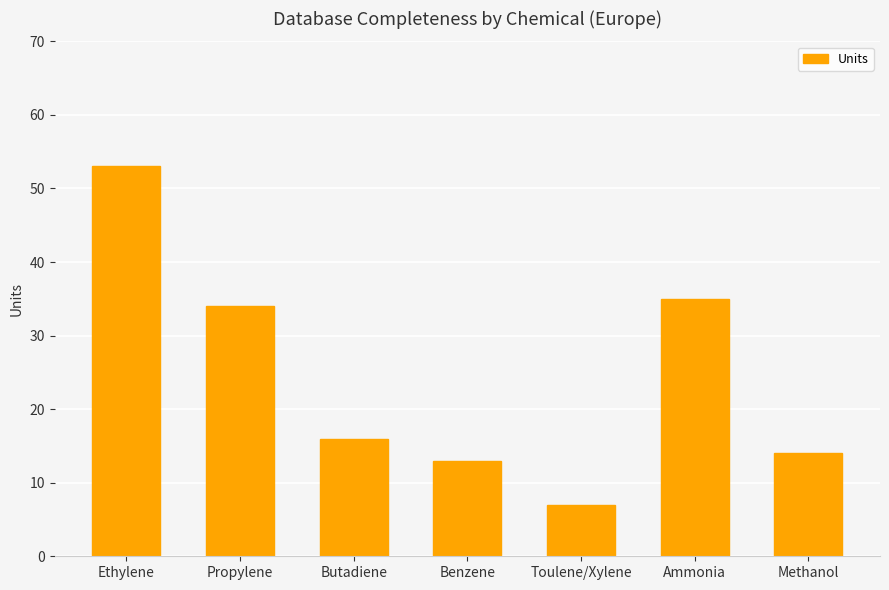

How many bars are there in total?

7